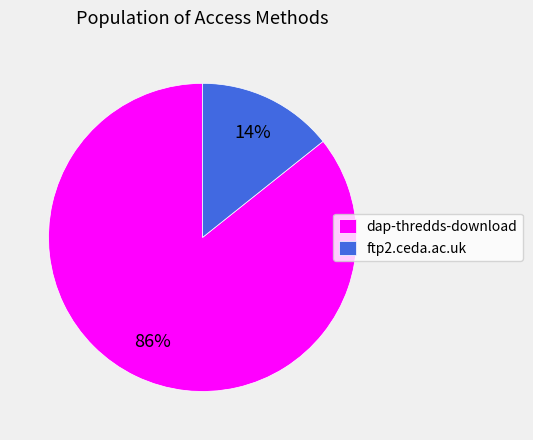

What percentage is the dap-thredds-download slice, to the nearest percent?

86%